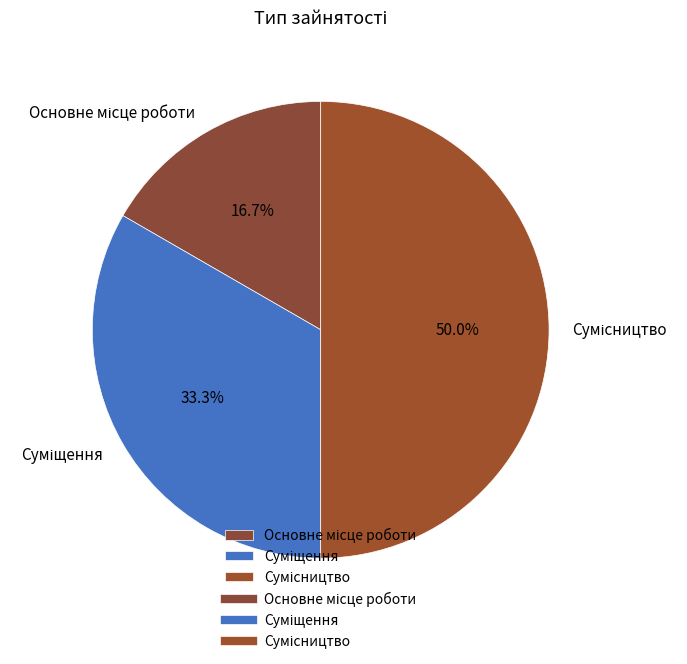

Is it true that Основне місце роботи is 6% of the pie?

False